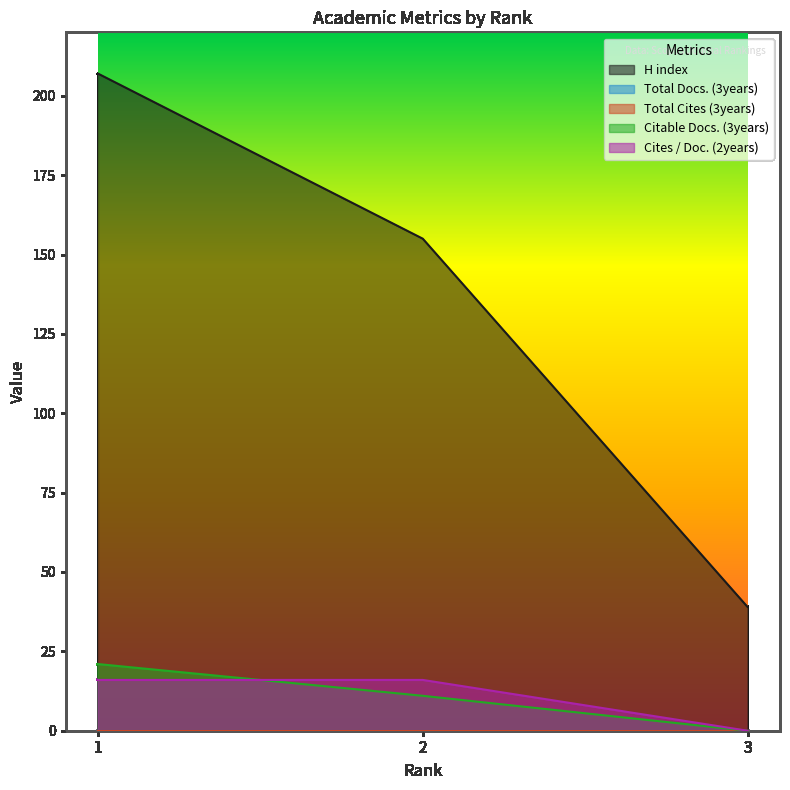

List the labels in order of Citable Docs. (3years) value, largest first.

1, 2, 3